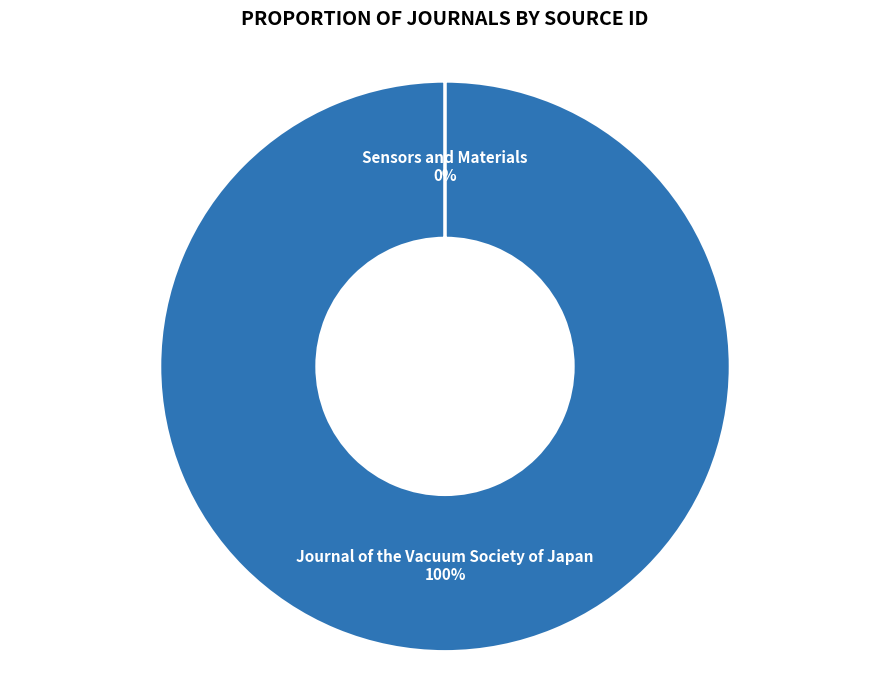

To the nearest percent, what portion does Journal of the Vacuum Society of Japan represent?

100%